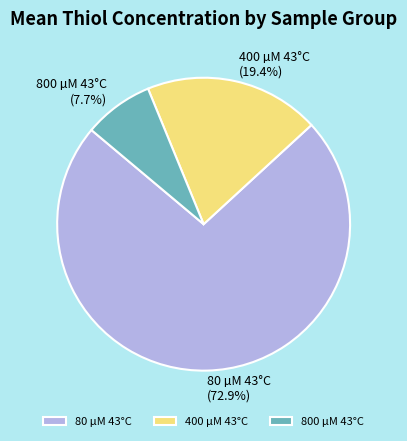

Is 80 µM 43°C the majority of the pie?

Yes